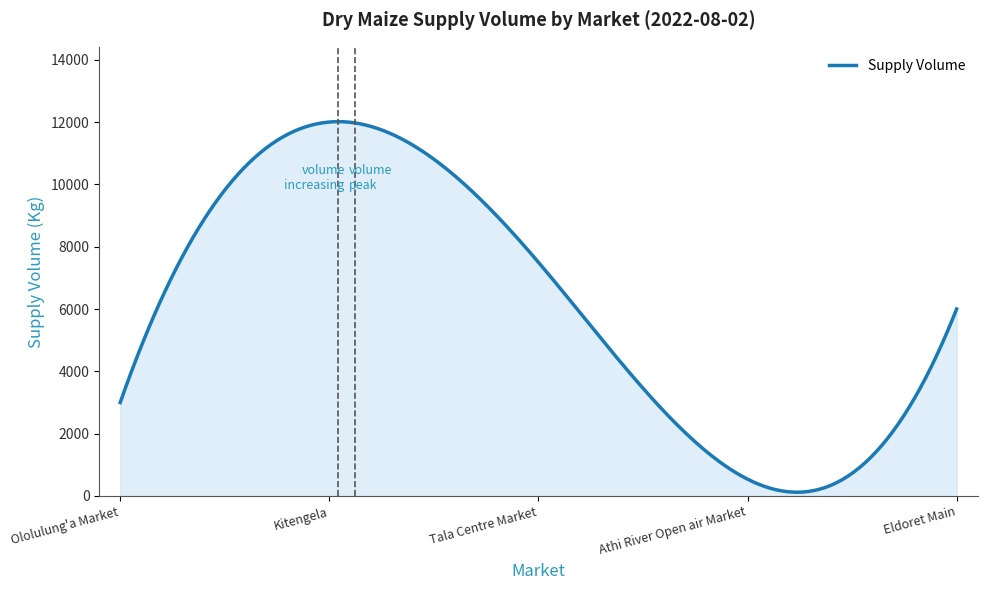

What is the difference between the maximum and minimum values?

11891.6